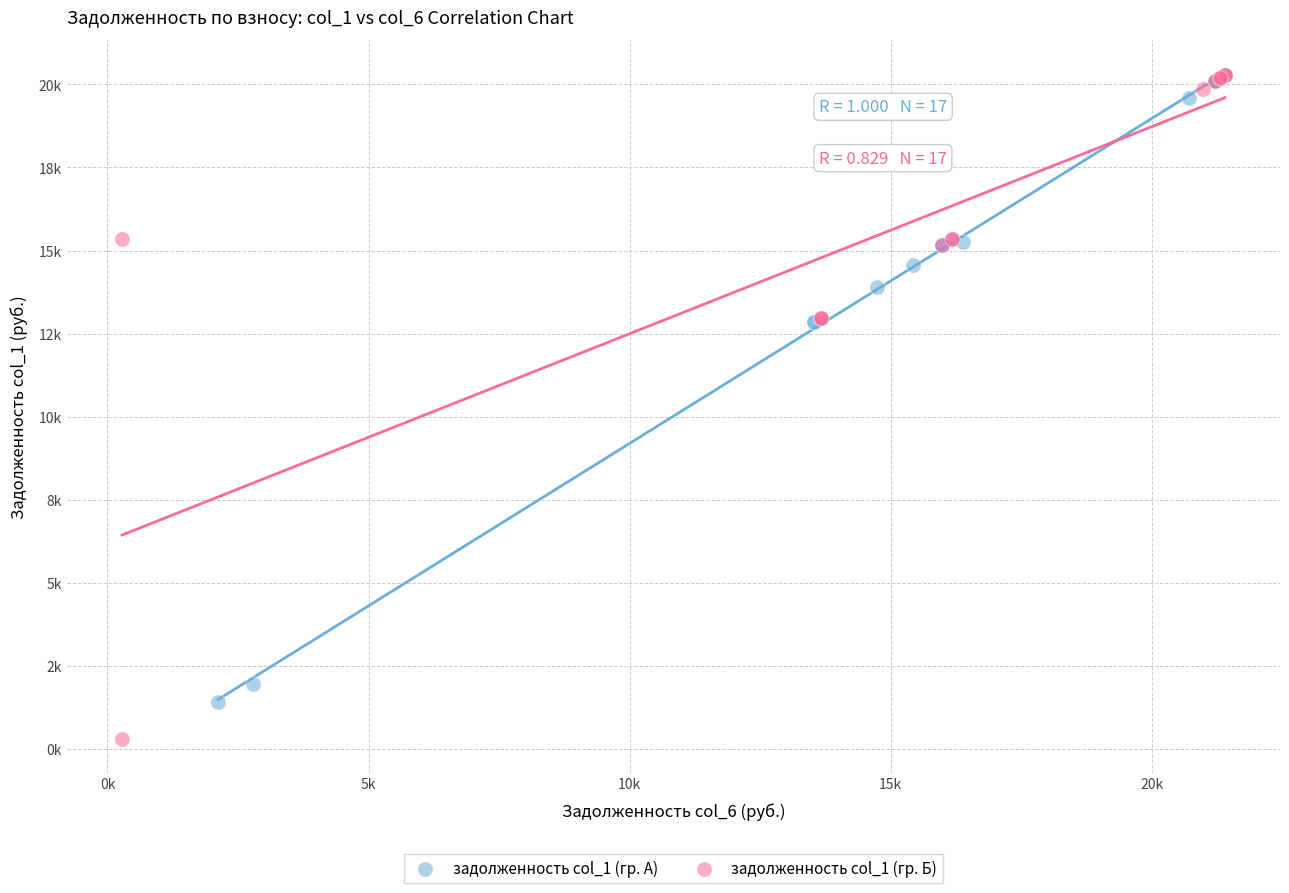

Which series contains the lowest Y value?

задолженность col_1 (гр. Б)